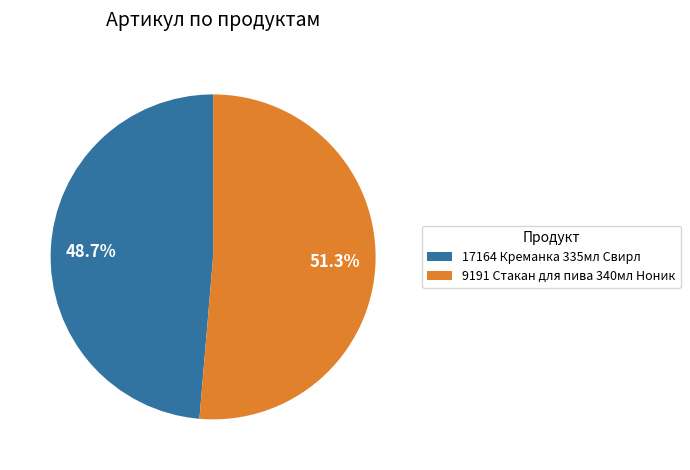

To the nearest percent, what portion does 17164 Креманка 335мл Свирл represent?

49%